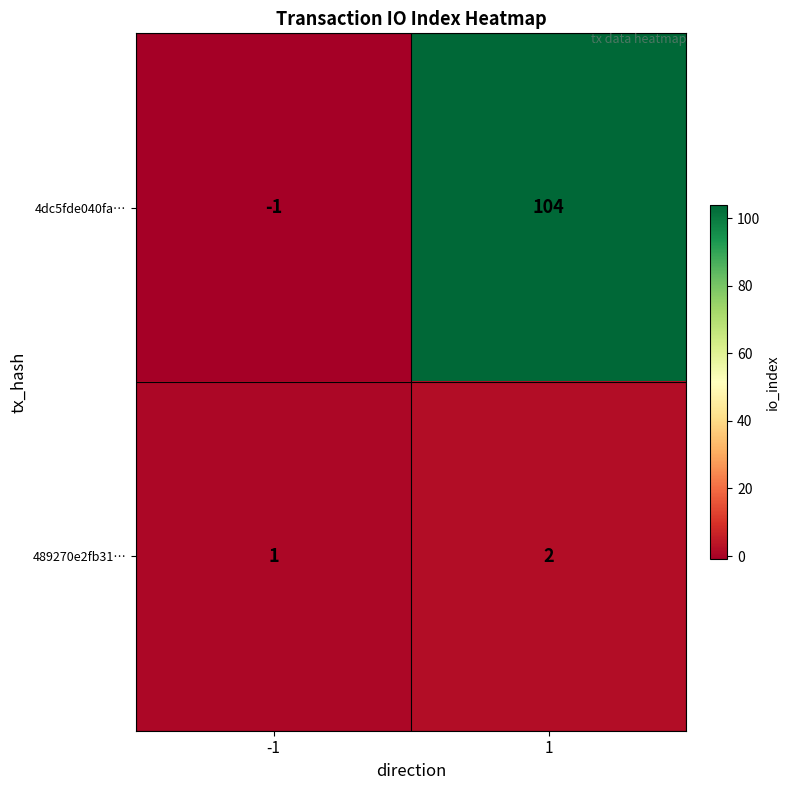

At how many categories does at least one series exceed 24?

1